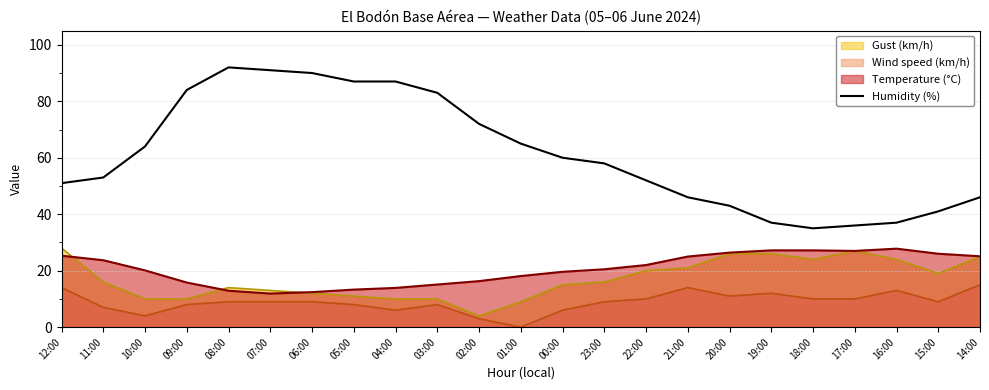

What is the total value across all series at 15:00?

95.0